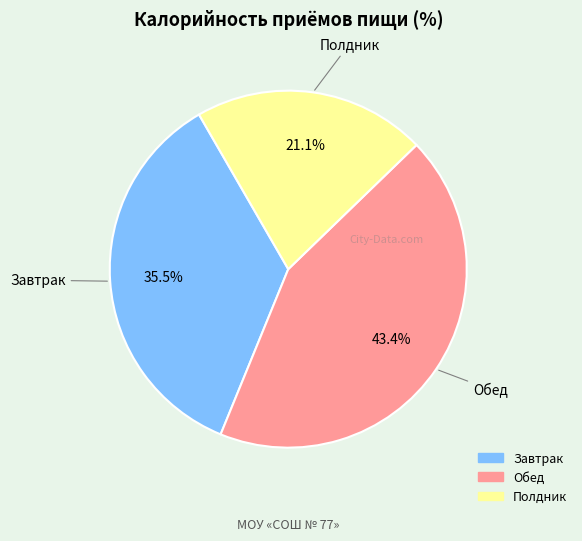

To the nearest percent, what percentage of the pie is Обед?

43%